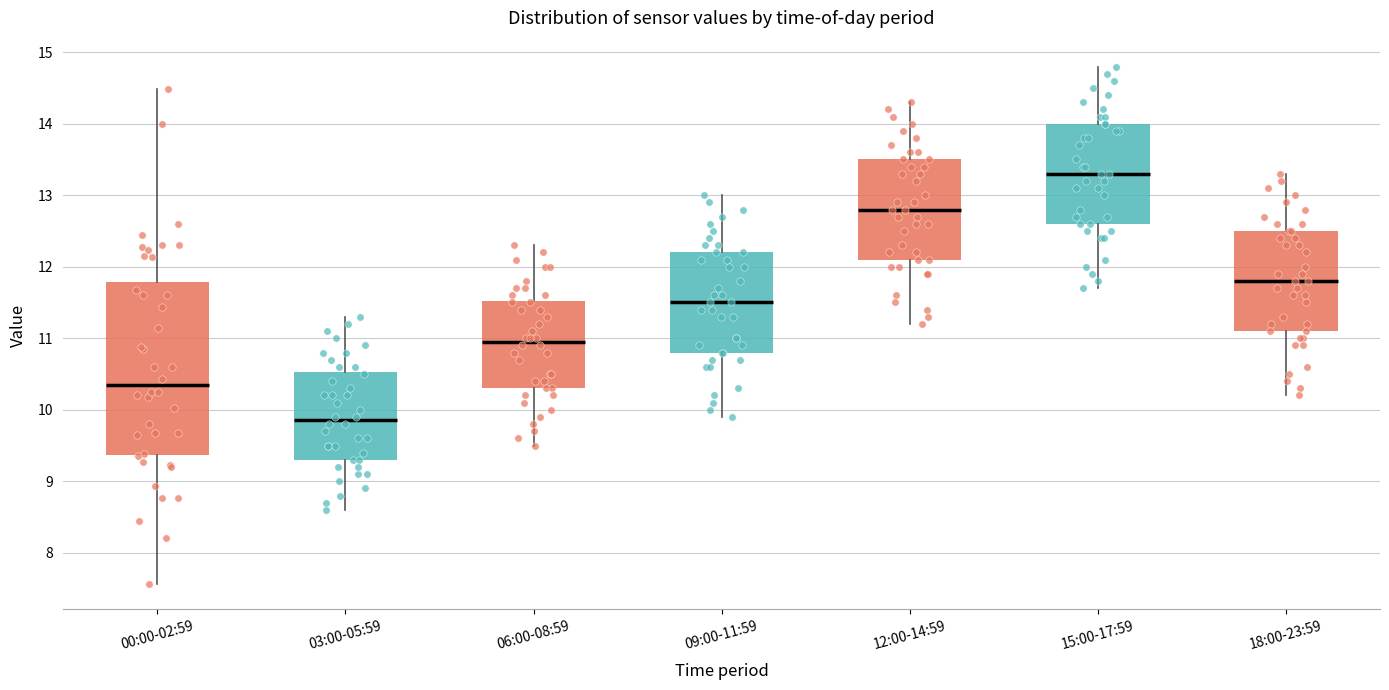

Reading left to right, read every box against the y-axis: the position of its median line, the range the box covers, and the ends of its whiskers. The values are not printed on the chart, so give them approximately, as read against the axis.

00:00-02:59: median 10.3, box 9.4 to 11.8, whiskers 7.6 to 14.5
03:00-05:59: median 9.9, box 9.3 to 10.5, whiskers 8.6 to 11.3
06:00-08:59: median 11.0, box 10.3 to 11.5, whiskers 9.5 to 12.3
09:00-11:59: median 11.5, box 10.8 to 12.2, whiskers 9.9 to 13.0
12:00-14:59: median 12.8, box 12.1 to 13.5, whiskers 11.2 to 14.3
15:00-17:59: median 13.3, box 12.6 to 14.0, whiskers 11.7 to 14.8
18:00-23:59: median 11.8, box 11.1 to 12.5, whiskers 10.2 to 13.3